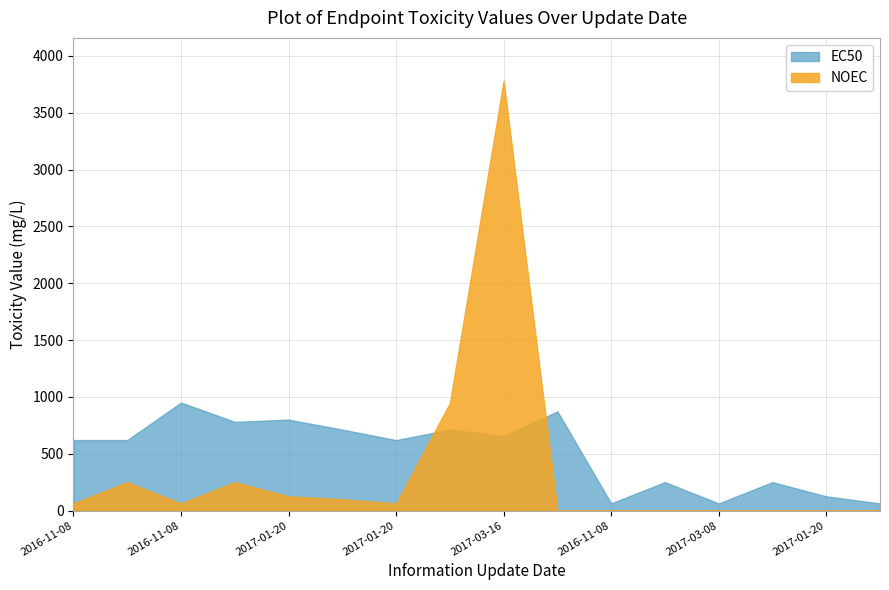

The EC50 series shows 620.0 at 2017-01-20. True or false?

True